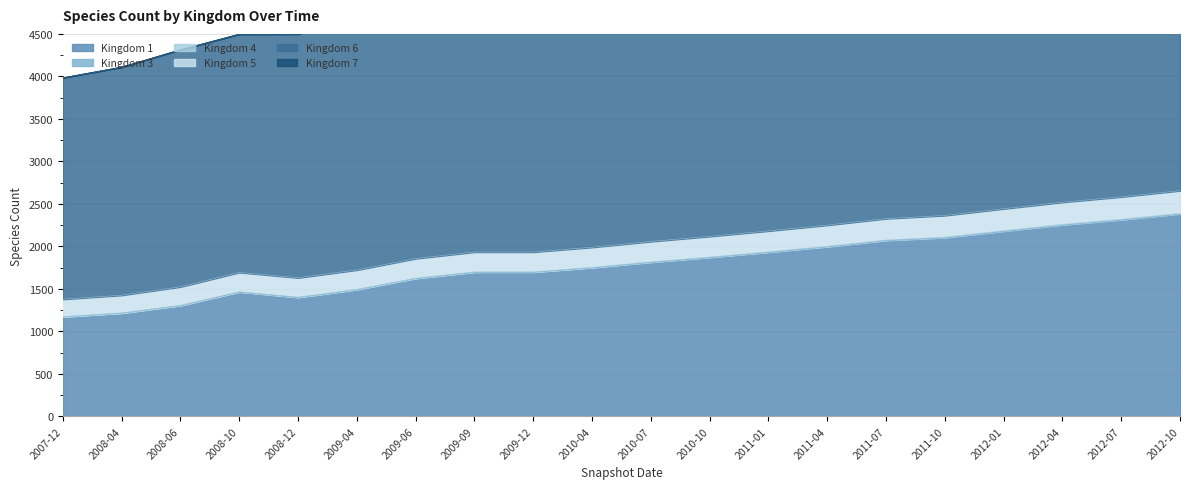

True or false: 6 and 5 intersect in this chart.

False